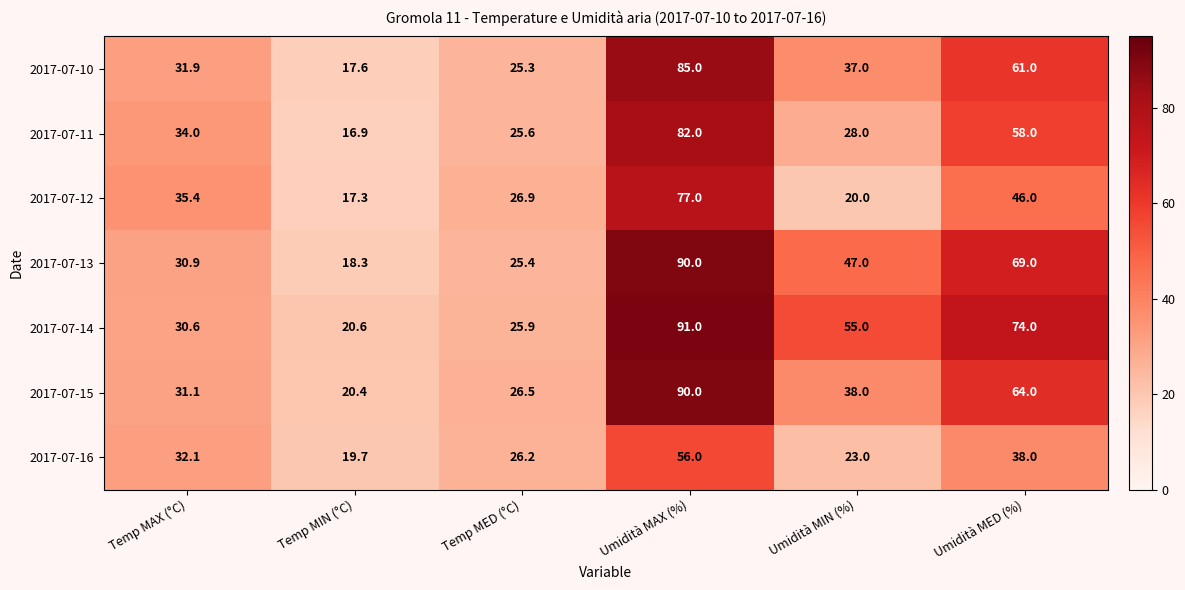

Is it true that 2017-07-16 equals 23.0 at Umidità MIN (%)?

True